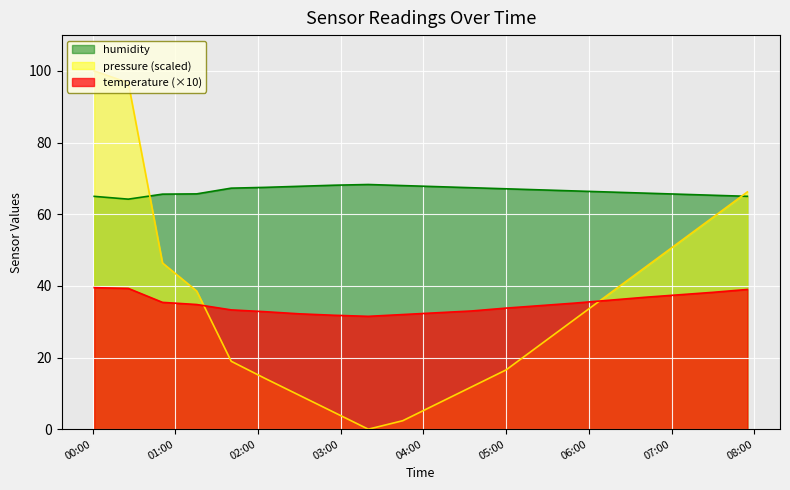

What are all the series names shown in the legend?

temperature, humidity, pressure